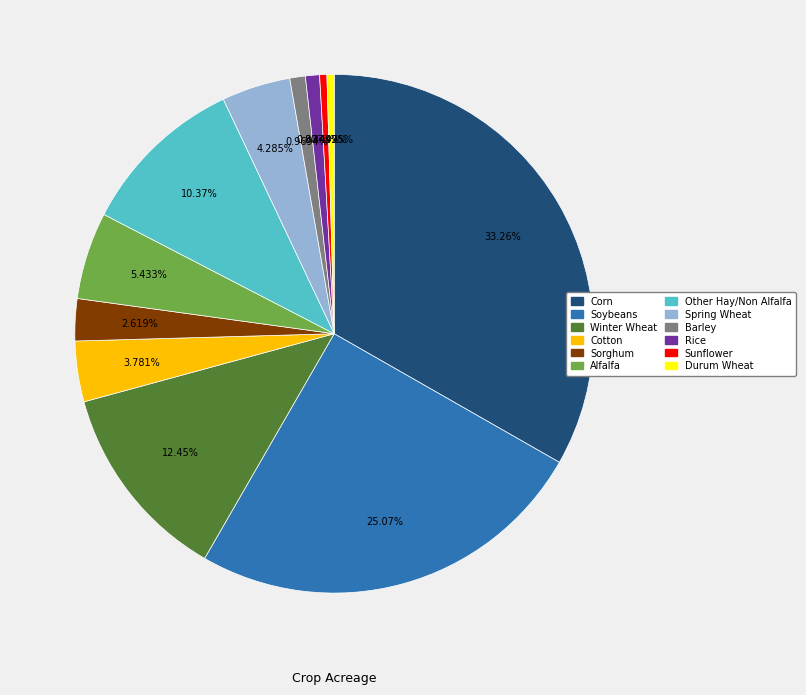

Combined, what portion of the pie is Other Hay/Non Alfalfa and Sunflower?

10.8%